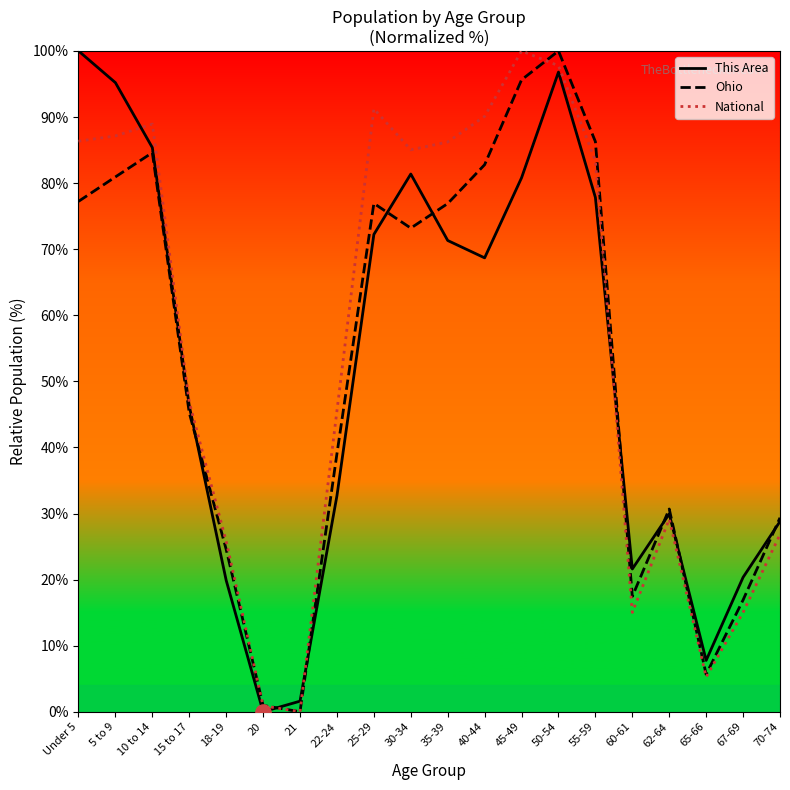

At how many categories does at least one series exceed 70?

10